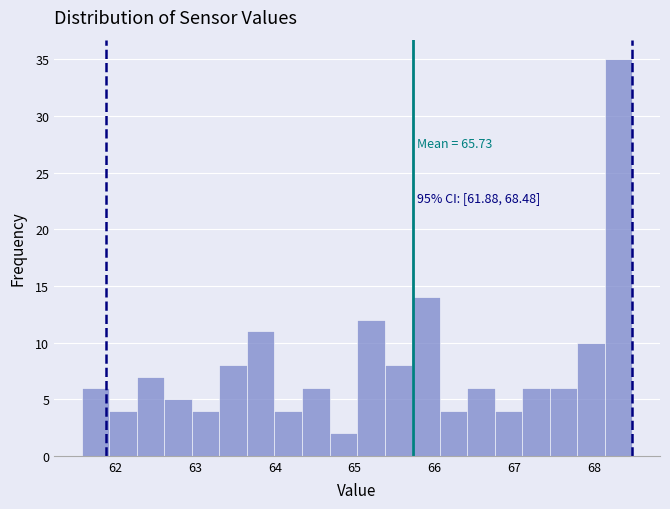

Read against the x-axis, roughly where is the centre of the tallest bar?

68.3